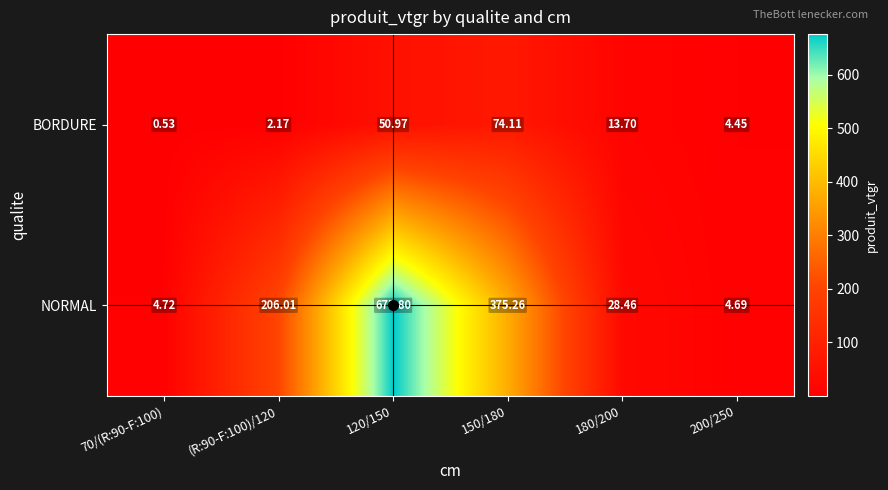

Rank the series at 120/150 from lowest to highest value.

BORDURE, NORMAL